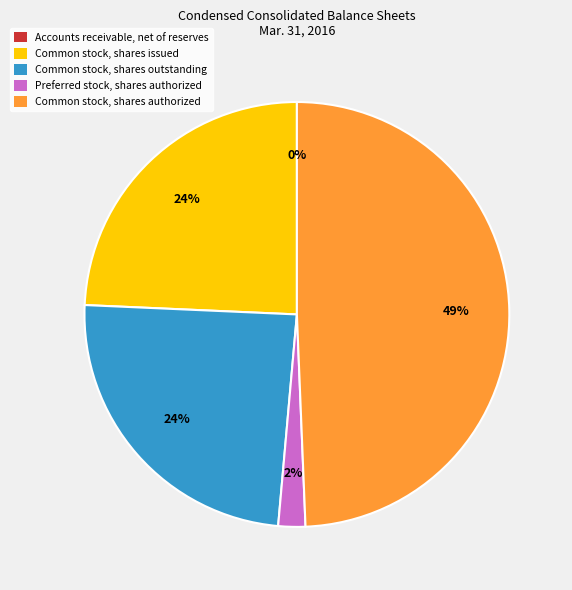

Is the sum of Common stock, shares authorized and Common stock, shares outstanding greater than half?

Yes